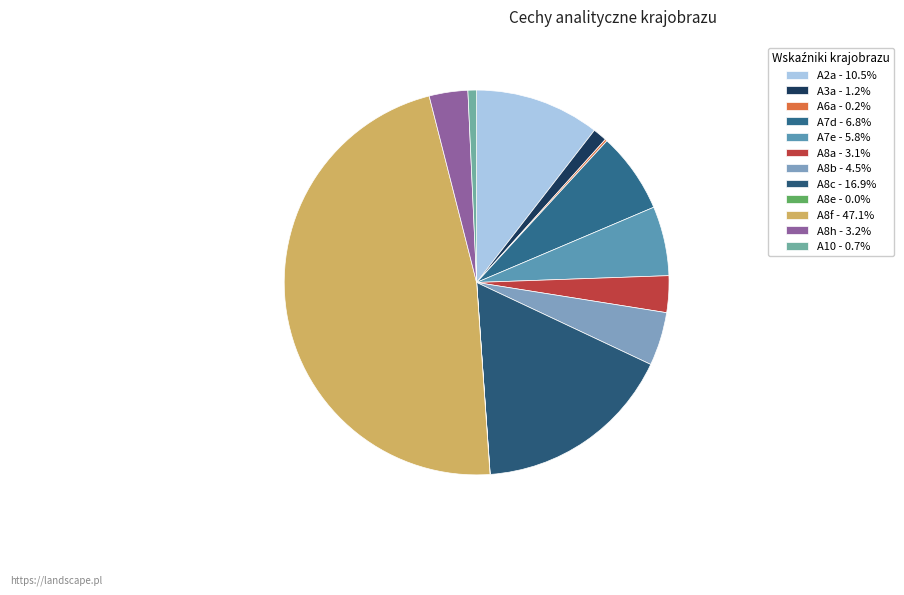

What is the total percentage of A6a and A8f?

47.3%